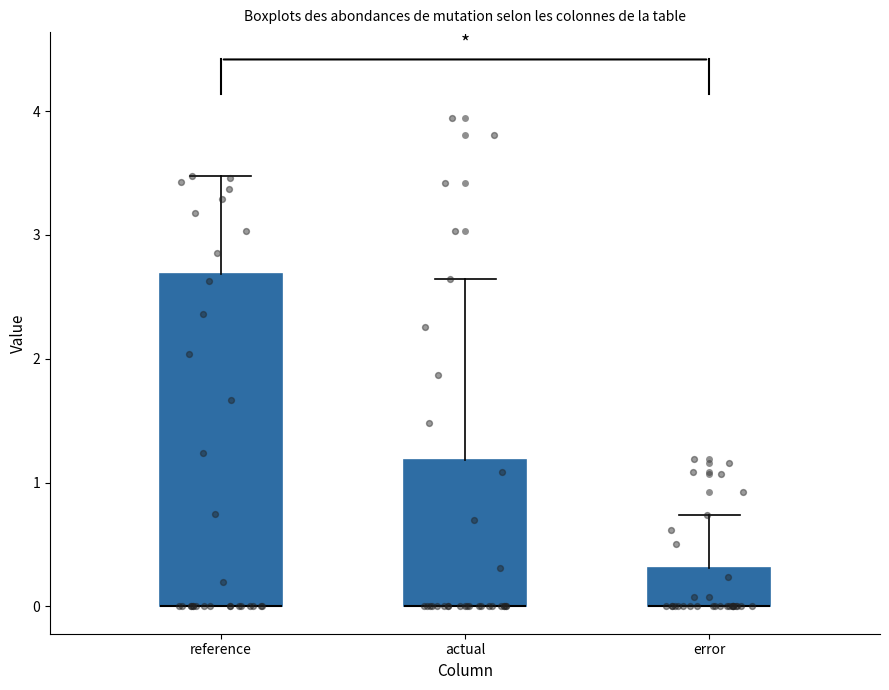

Reading left to right, transcribe this box plot: for each box, give where its median line is, the range the box spans, and where its two whiskers end, as read against the y-axis. The values are not printed on the chart, so give them approximately, as read against the axis.

reference: median 0.0 (drawn on the box's lower edge), box 0.0 to 2.7, whiskers 0.0 to 3.5
actual: median 0.0 (drawn on the box's lower edge), box 0.0 to 1.2, whiskers 0.0 to 2.6
error: median 0.0 (drawn on the box's lower edge), box 0.0 to 0.3, whiskers 0.0 to 0.7